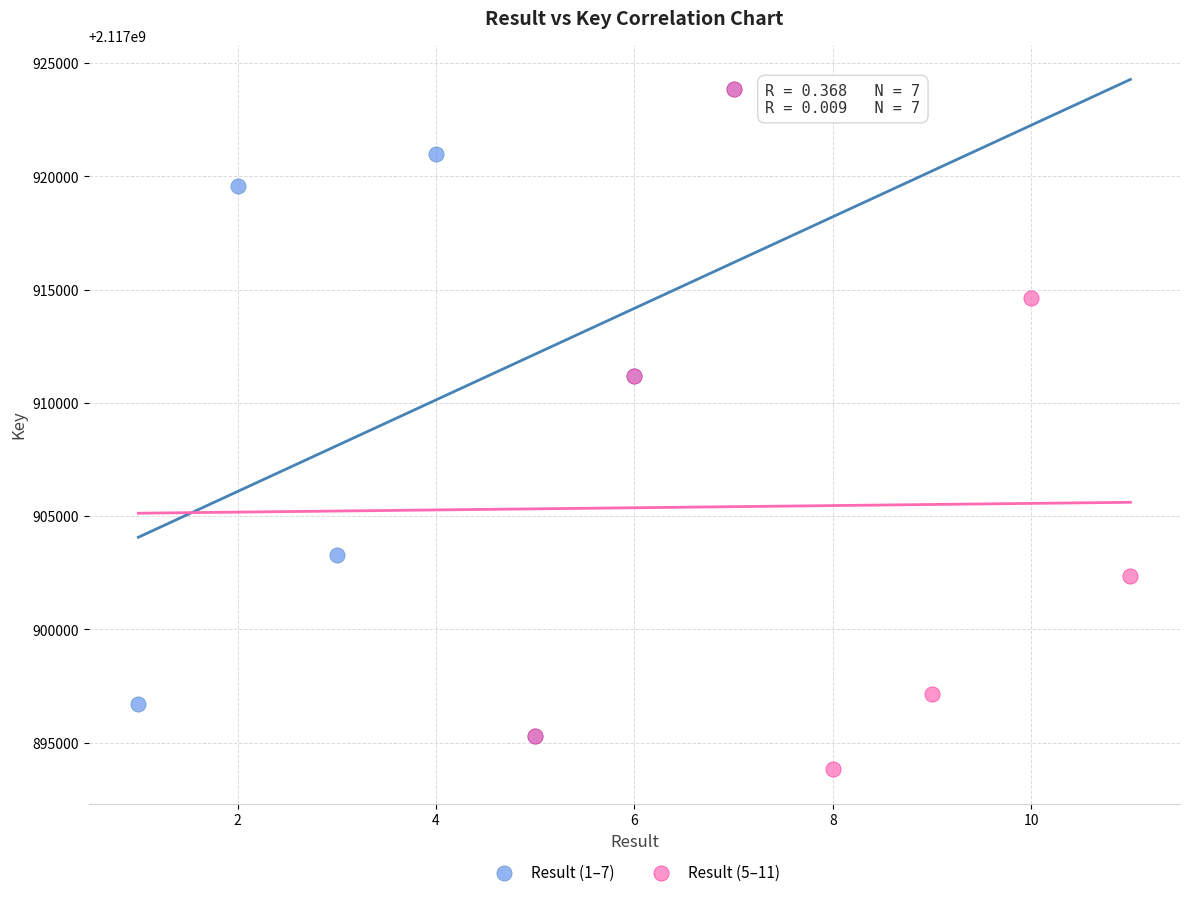

Which series contains the lowest Y value?

Result (5–11)